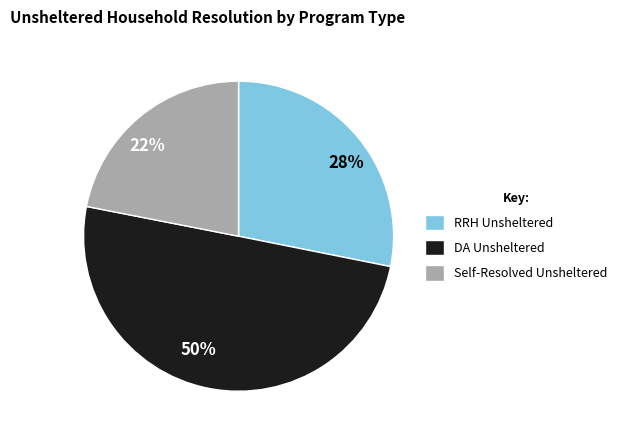

How many segments does this pie chart have?

3